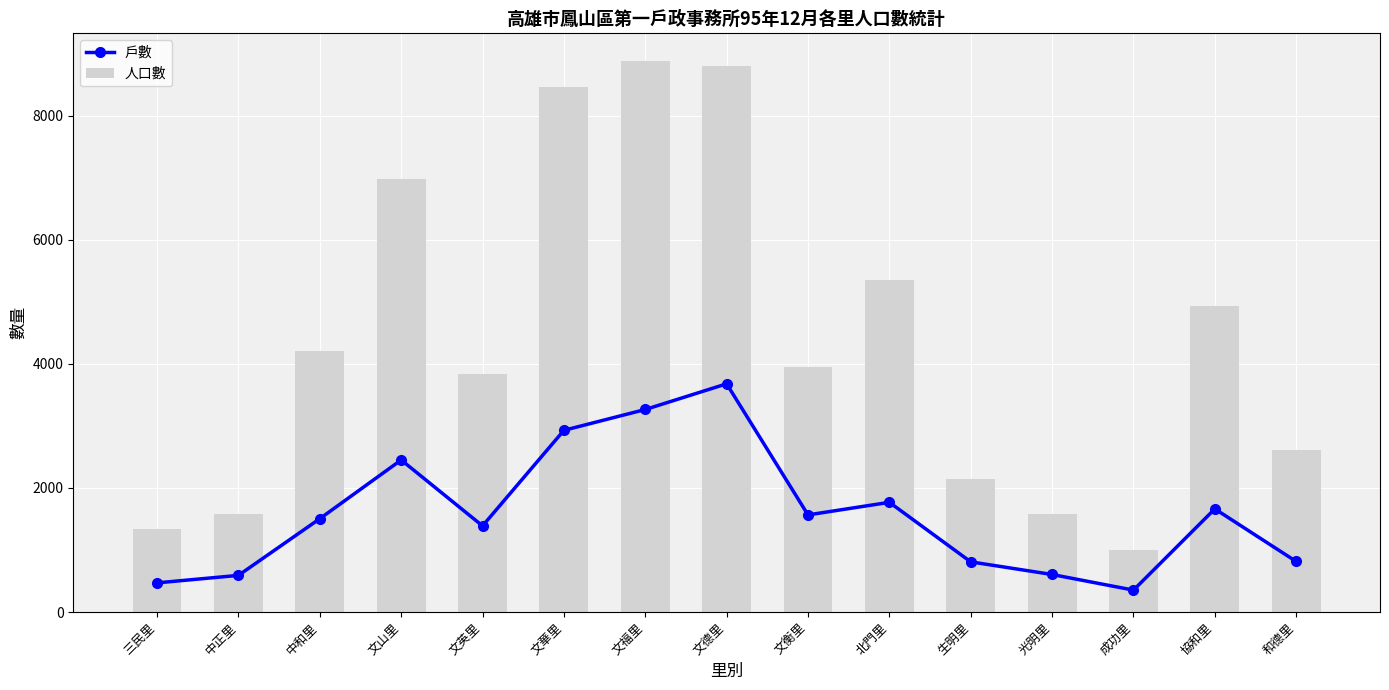

At which category is the sum across all series the highest?

文德里